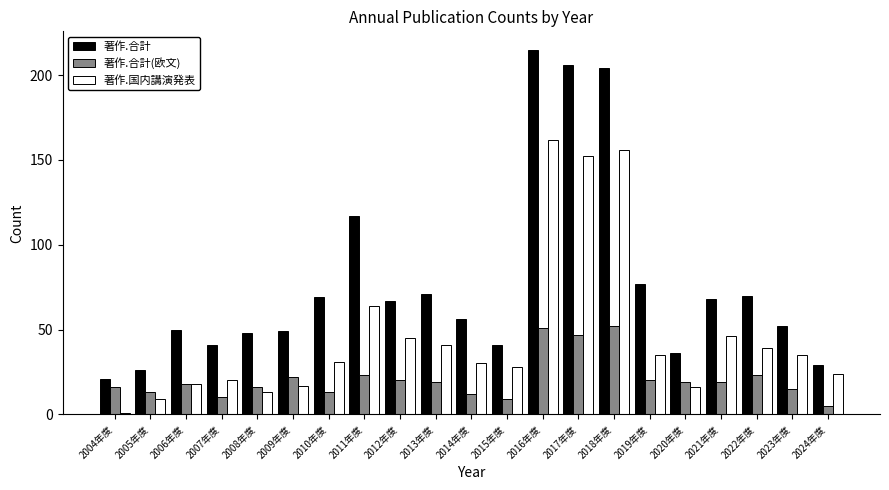

At which category is the sum across all series the highest?

2016年度